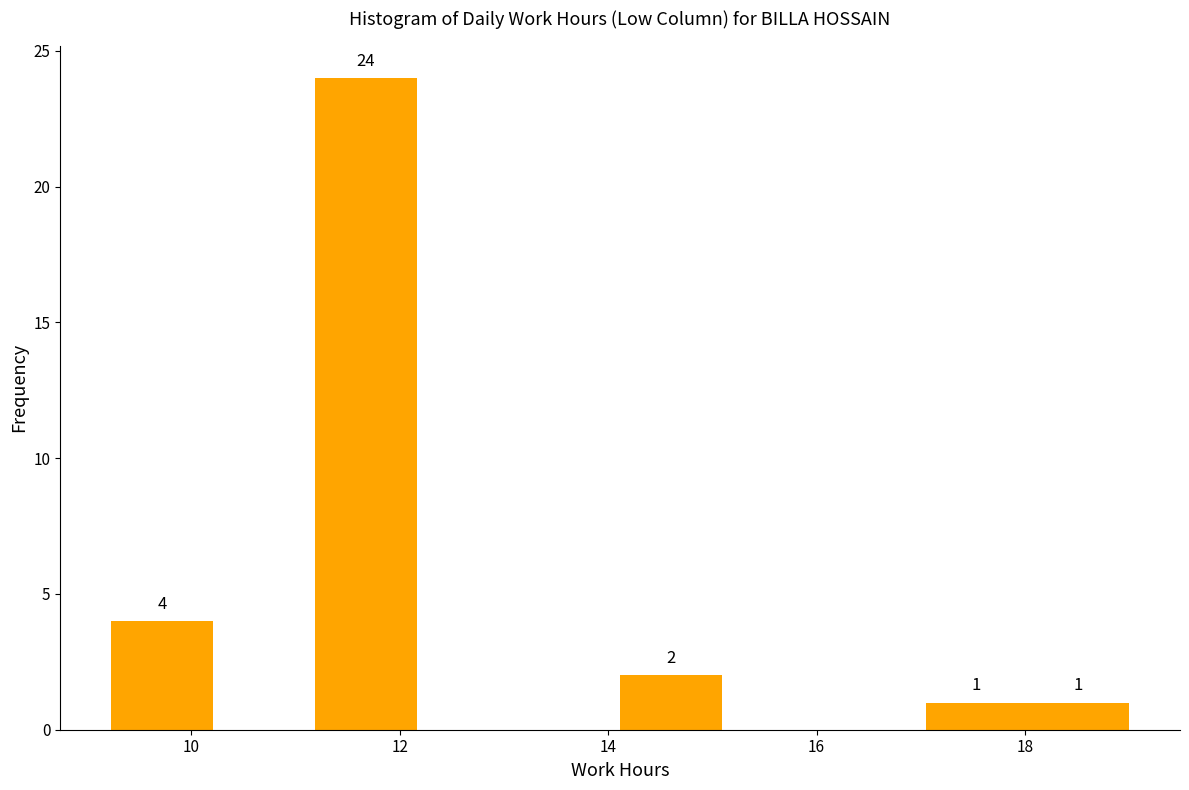

Which range on the x-axis has the tallest bar?

11.2 to 12.2